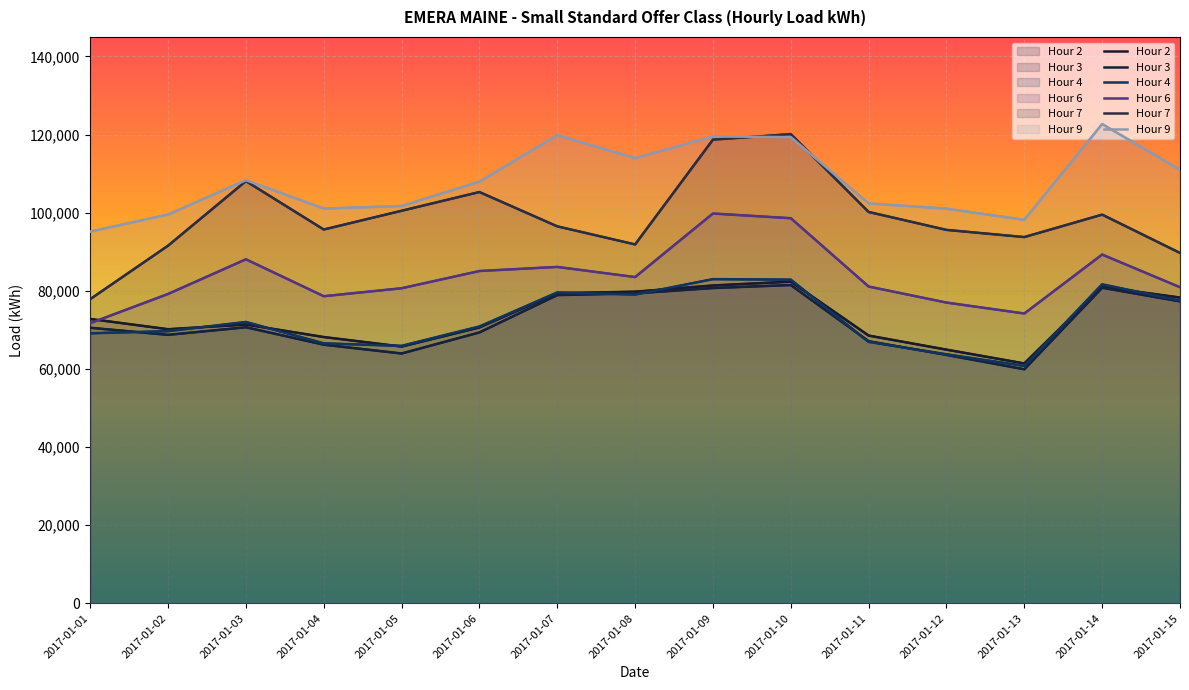

What is the sum of the Hour 4 values at 2017-01-04 and 2017-01-13?

127341